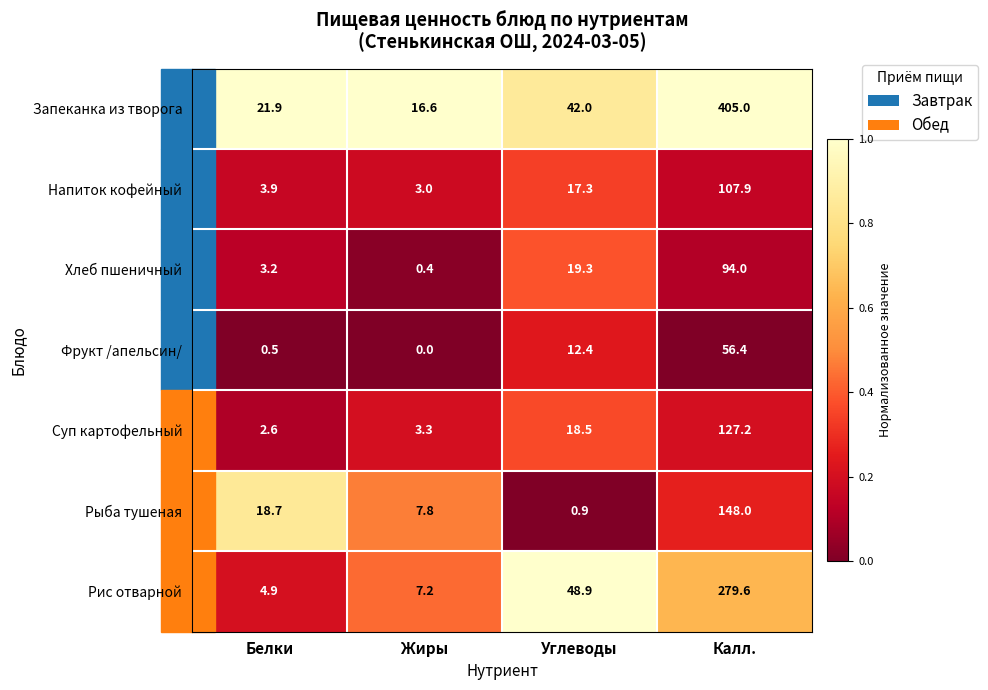

At which label does Хлеб пшеничный reach its peak?

Калл.